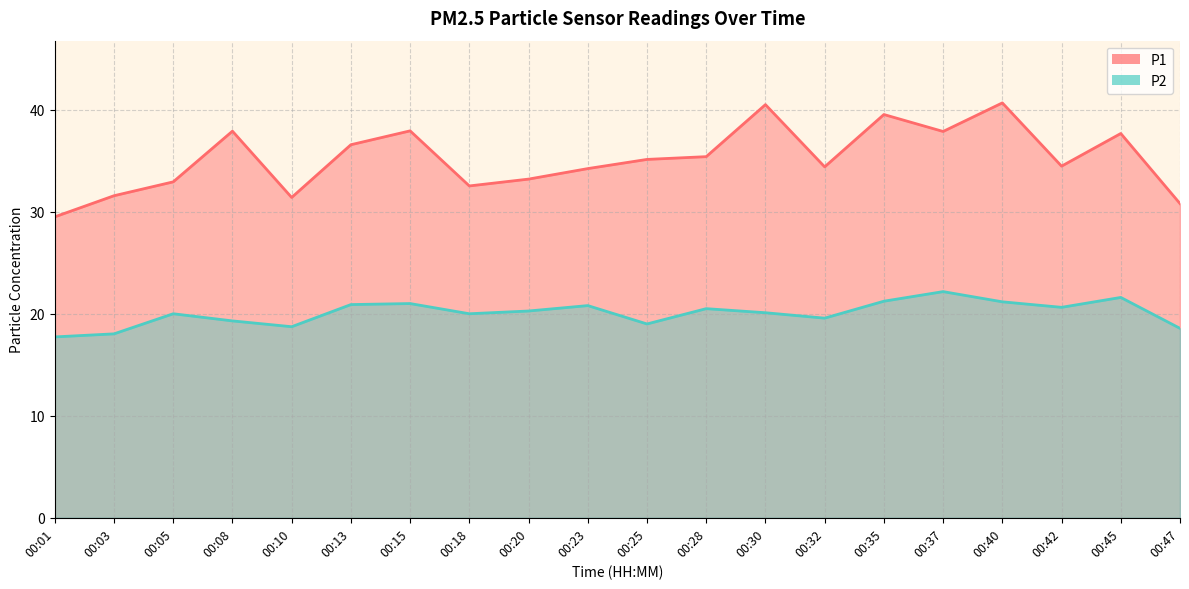

At which label is P1 closest to 35?

00:25